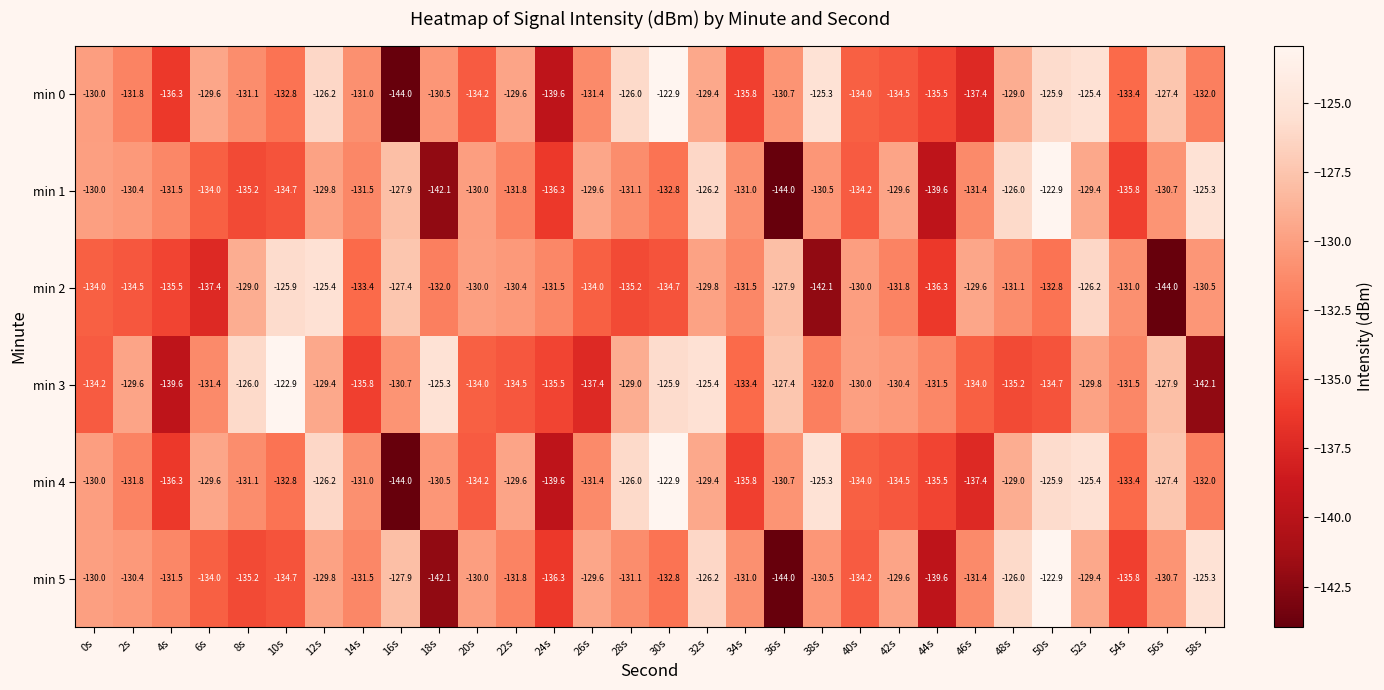

What is the difference between the second highest and second lowest values in the min 0 series?

14.3